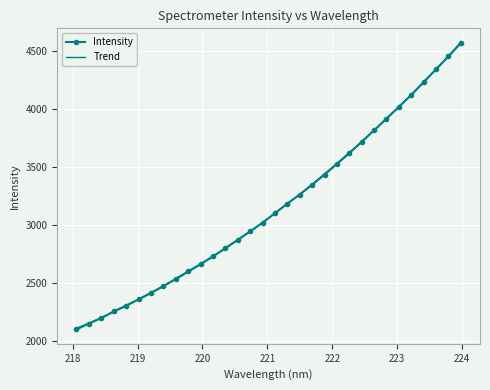

Rank the categories by value from highest to lowest.

223.9802, 223.7895, 223.5987, 223.408, 223.2172, 223.0264, 222.8355, 222.6447, 222.4538, 222.263, 222.0721, 221.8812, 221.6902, 221.4993, 221.3083, 221.1174, 220.9264, 220.7354, 220.5444, 220.3533, 220.1623, 219.9712, 219.7801, 219.589, 219.3979, 219.2067, 219.0156, 218.8244, 218.6332, 218.442, 218.2508, 218.0596